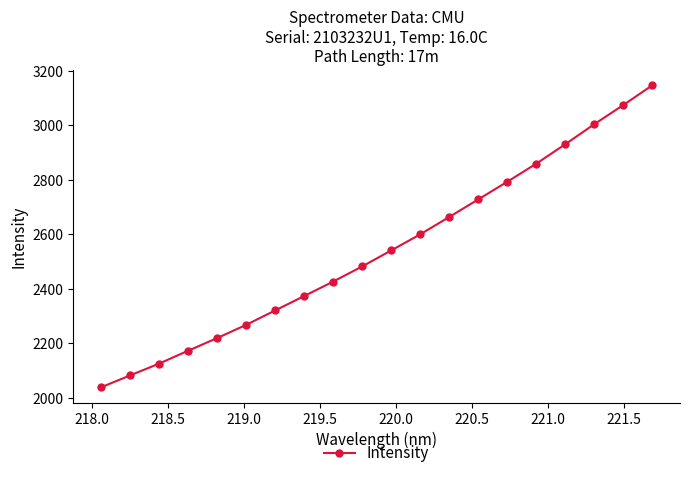

What is the value of the 3rd point from the left?

2125.0